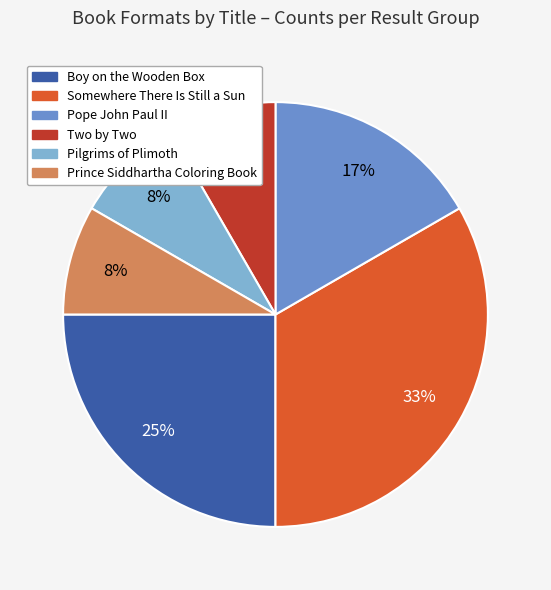

Is there a majority slice in this chart?

No